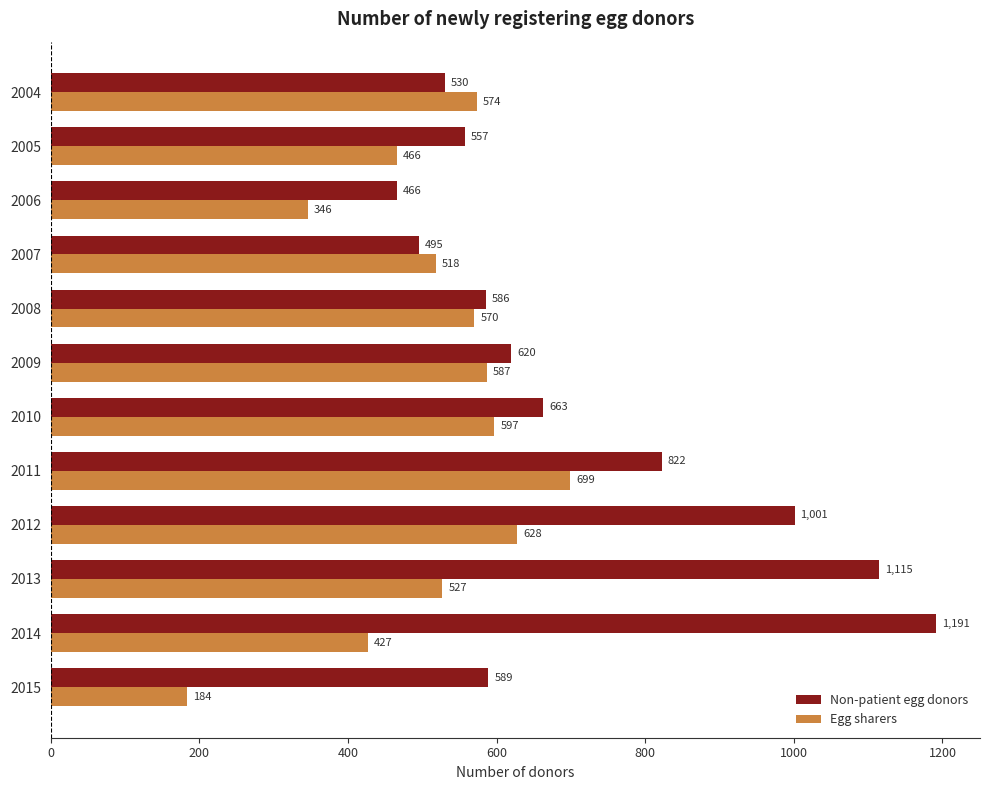

At how many categories does at least one series exceed 532?

10